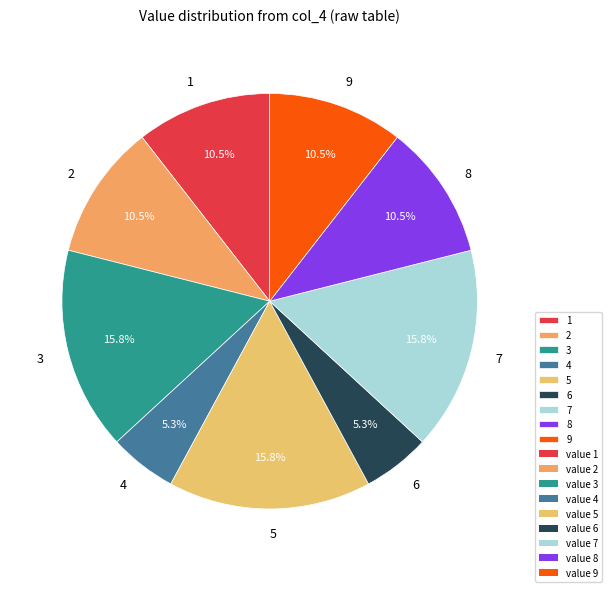

Does 5 represent more than half of the total?

No